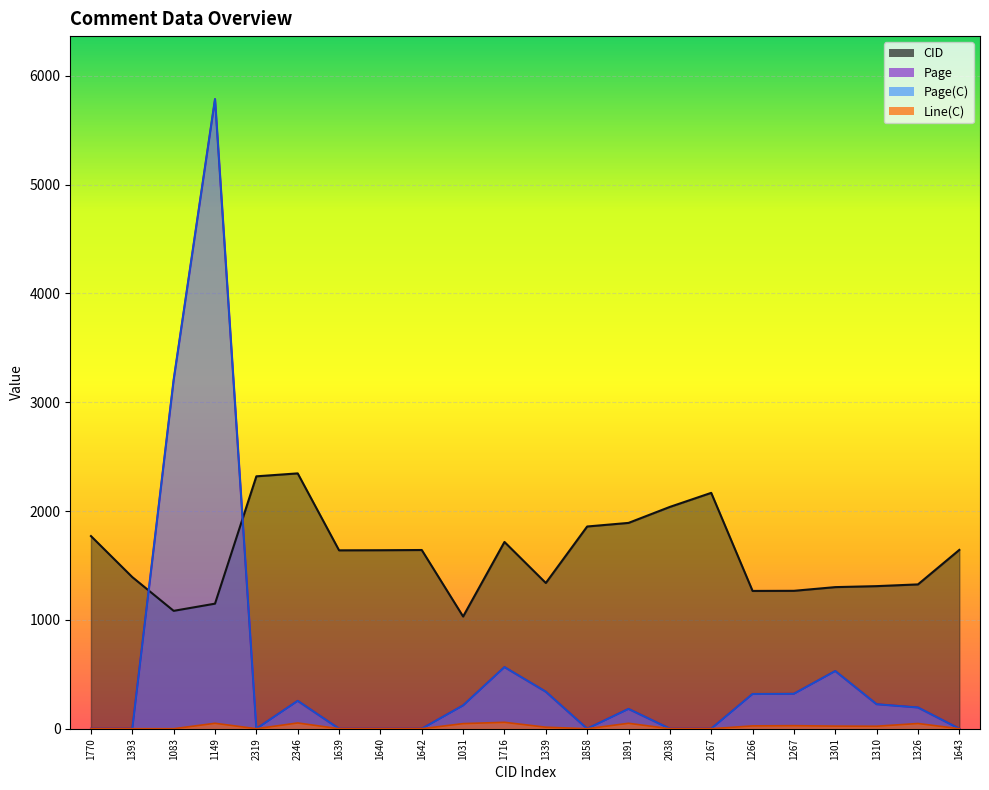

What is the sum of all Page values?

12139